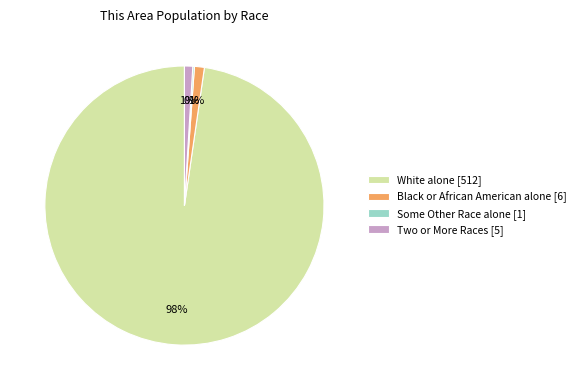

Which category has the biggest portion of the pie?

White alone [512]